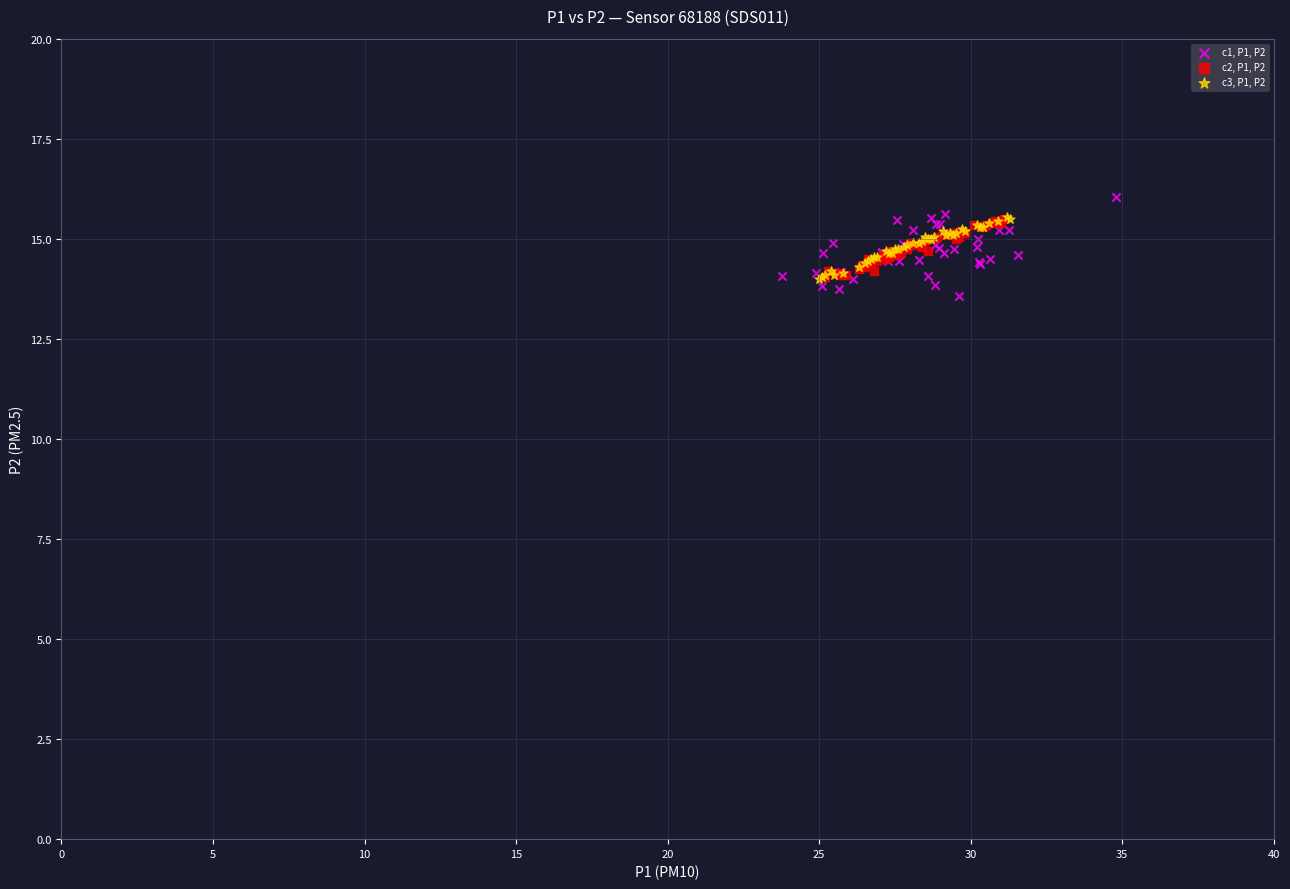

Which series has the largest Y range (max minus min)?

c1, P1, P2